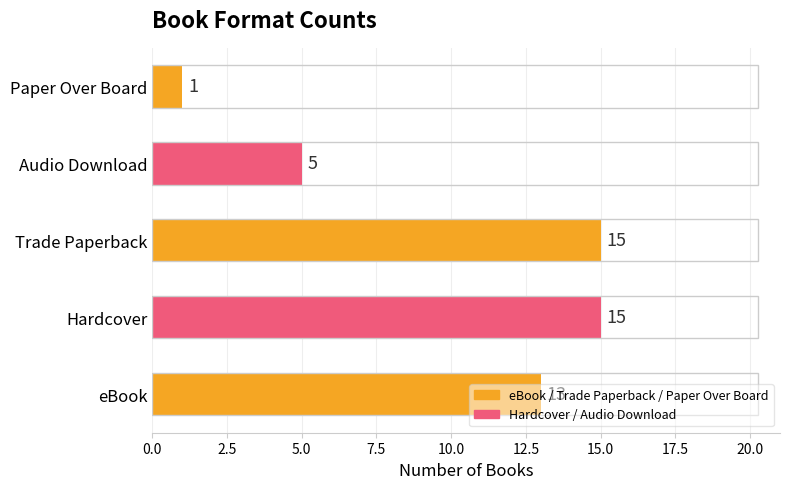

The value at Hardcover is 15. True or false?

True